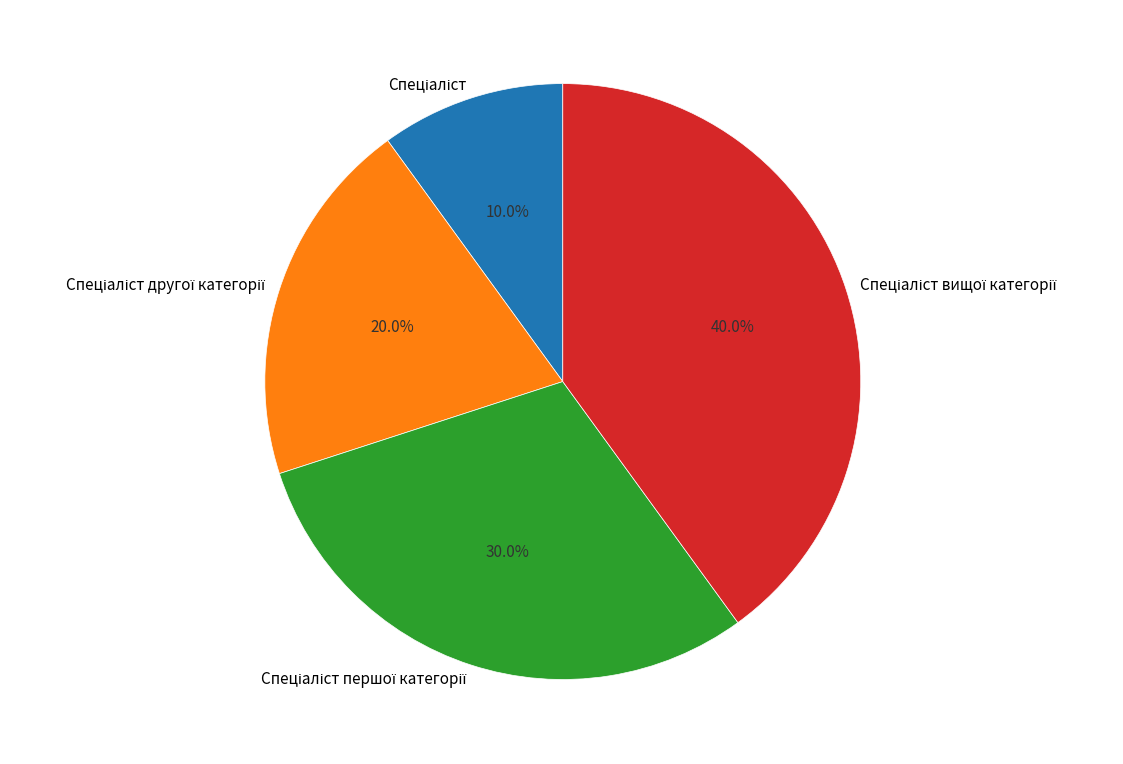

Is there any slice that represents more than half of the pie?

No